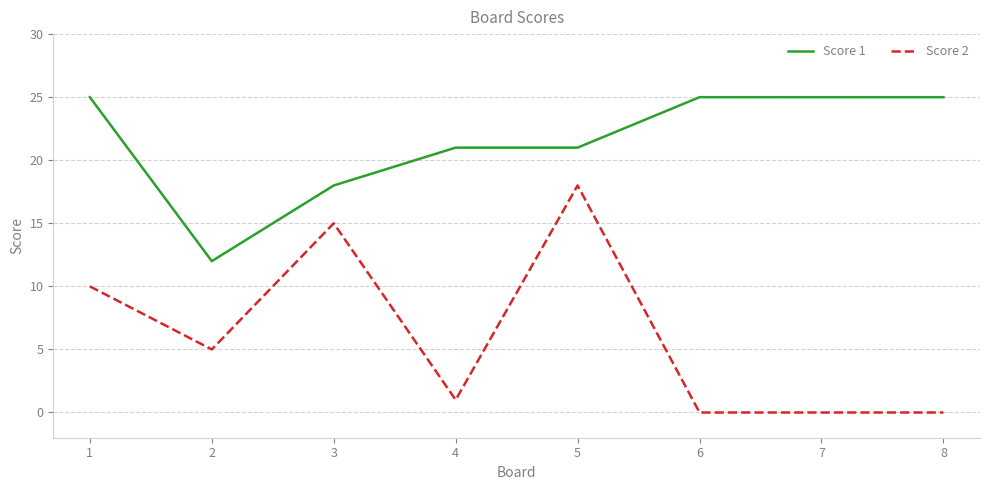

What is the difference between the Score 2 values at 6 and 3?

15